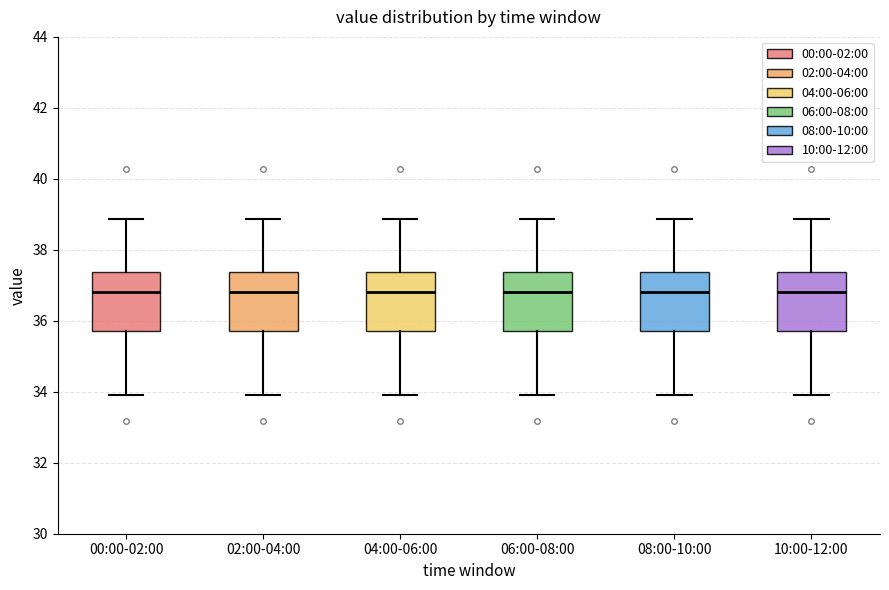

Reading left to right, read every box against the y-axis: the position of its median line, the range the box covers, and the ends of its whiskers. The values are not printed on the chart, so give them approximately, as read against the axis.

00:00-02:00: median 36.8, box 35.8 to 37.4, whiskers 34.0 to 38.8
02:00-04:00: median 36.8, box 35.8 to 37.4, whiskers 34.0 to 38.8
04:00-06:00: median 36.8, box 35.8 to 37.4, whiskers 34.0 to 38.8
06:00-08:00: median 36.8, box 35.8 to 37.4, whiskers 34.0 to 38.8
08:00-10:00: median 36.8, box 35.8 to 37.4, whiskers 34.0 to 38.8
10:00-12:00: median 36.8, box 35.8 to 37.4, whiskers 34.0 to 38.8